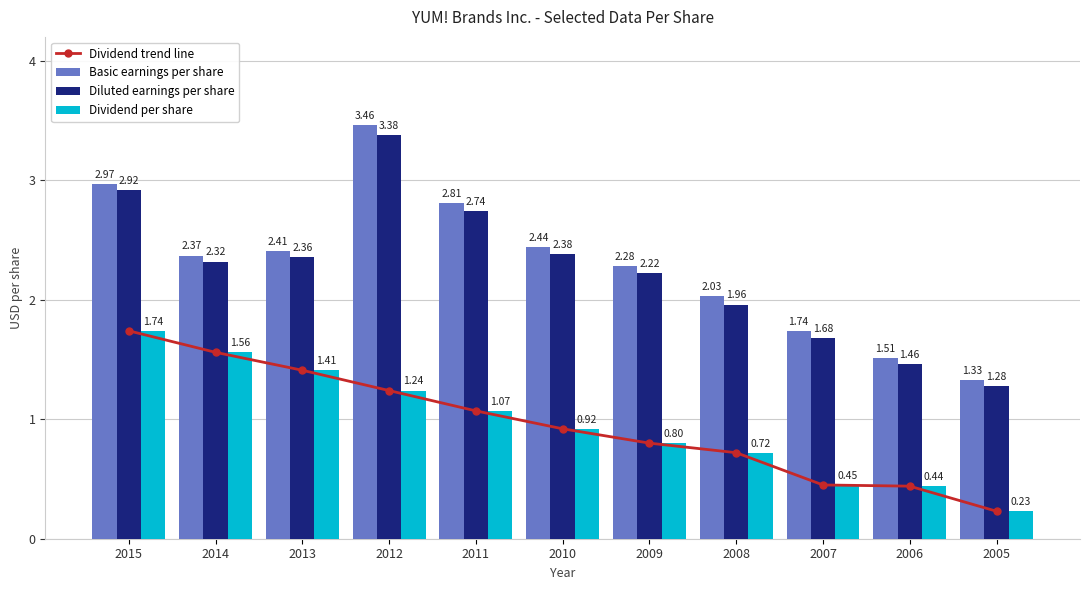

How many groups of bars are there?

11